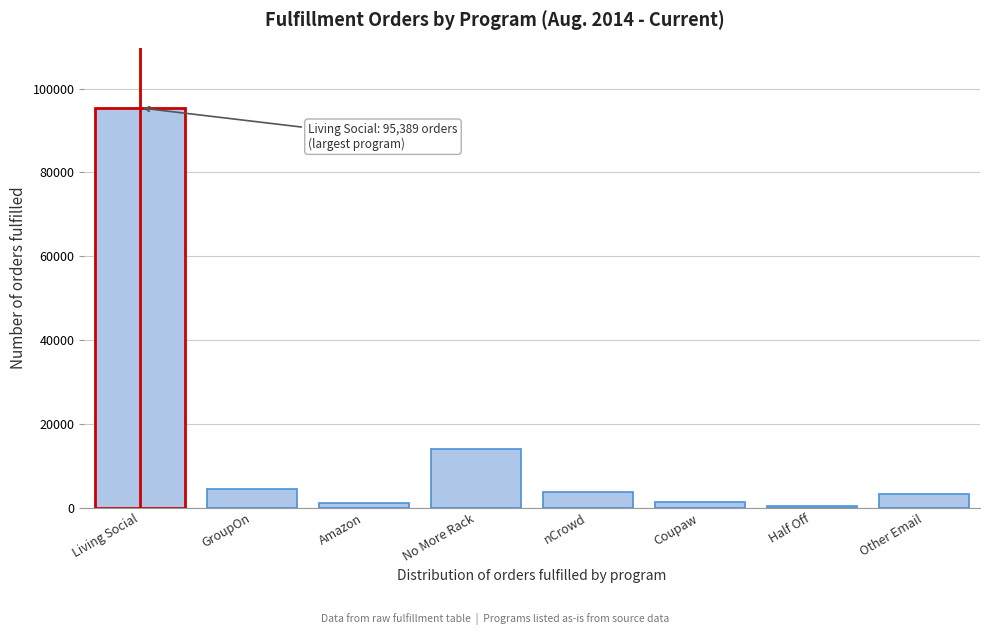

What is the maximum value shown in the chart?

95389